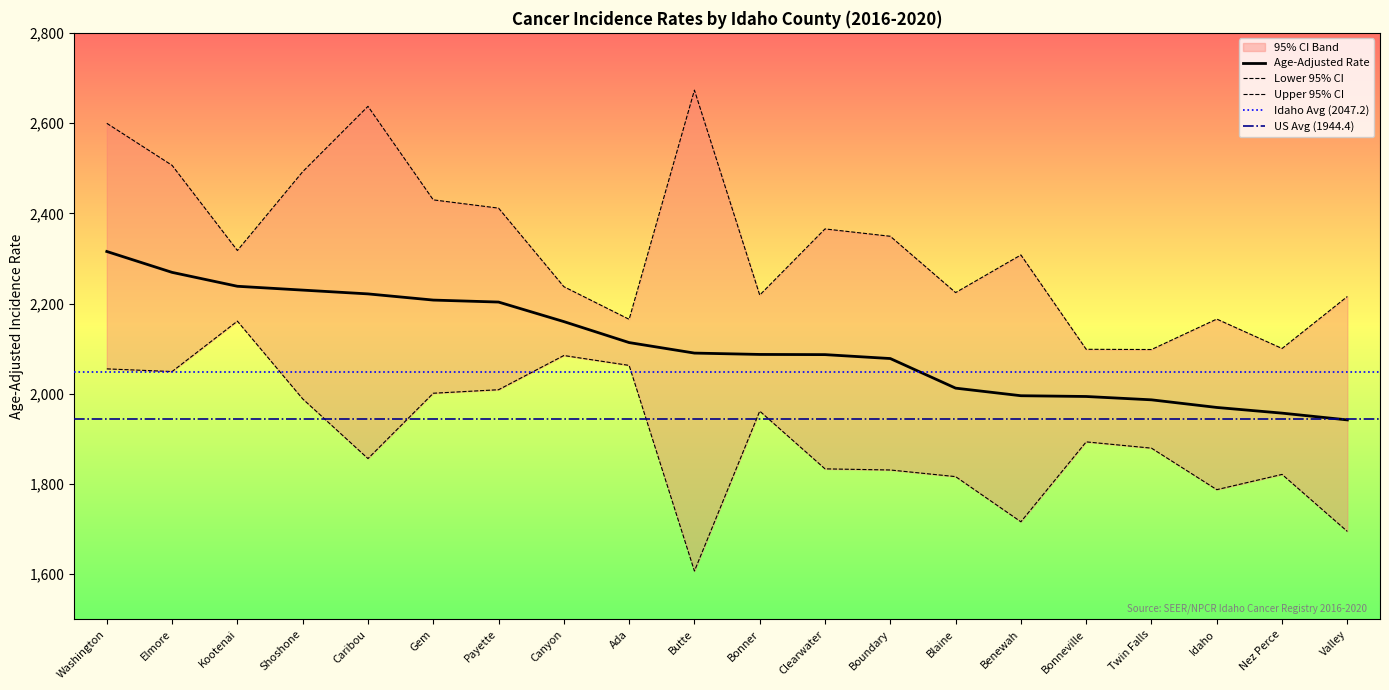

Is the value of Age-Adjusted Rate at Valley greater than the value of Lower 95% CI at Bonneville?

Yes